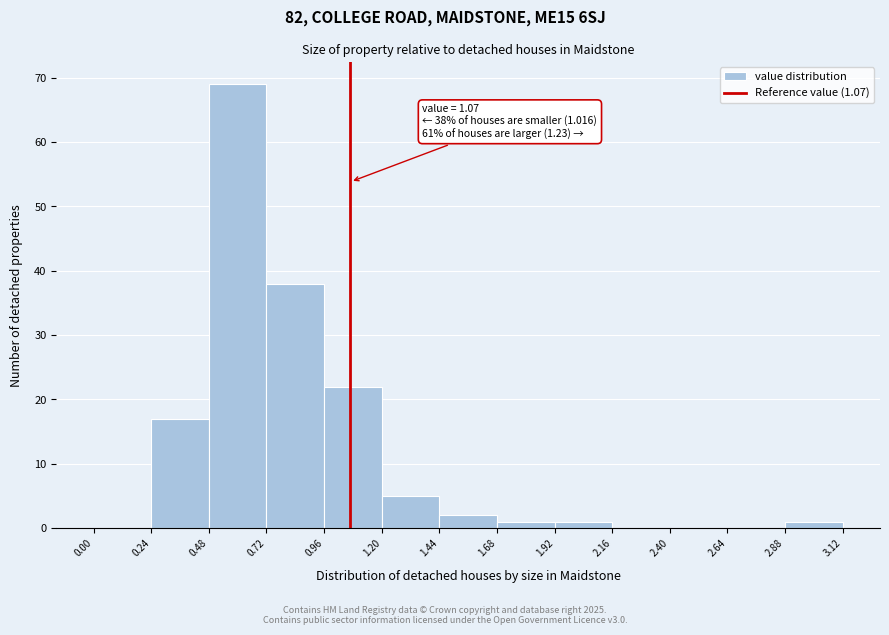

Over which range of the x-axis is the bar tallest?

0.48 to 0.72